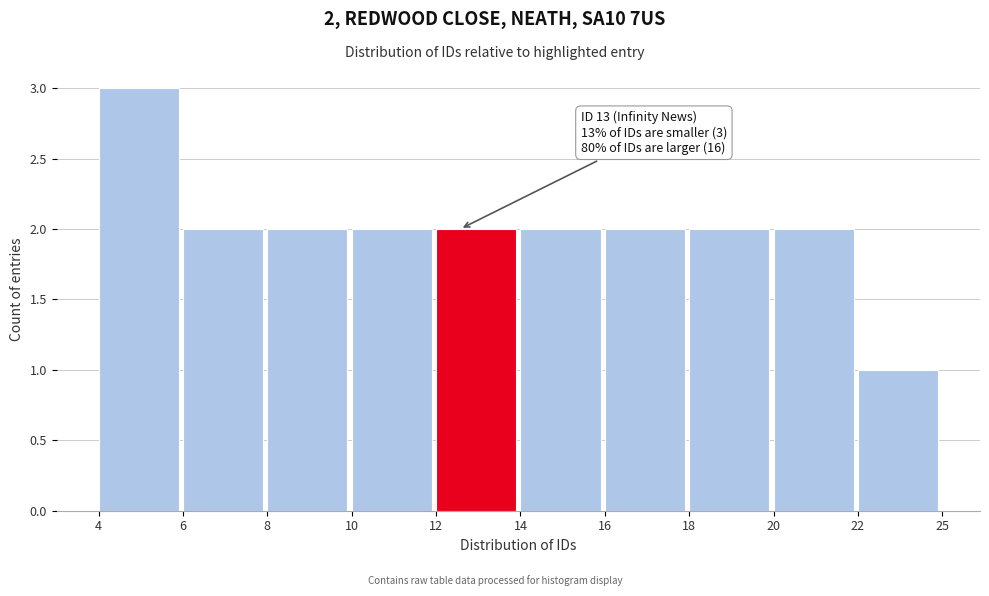

Reading right to left, transcribe all the data shown in this chart.

22=1	20=2	18=2	16=2	14=2	12=2	10=2	8=2	6=2	4=3